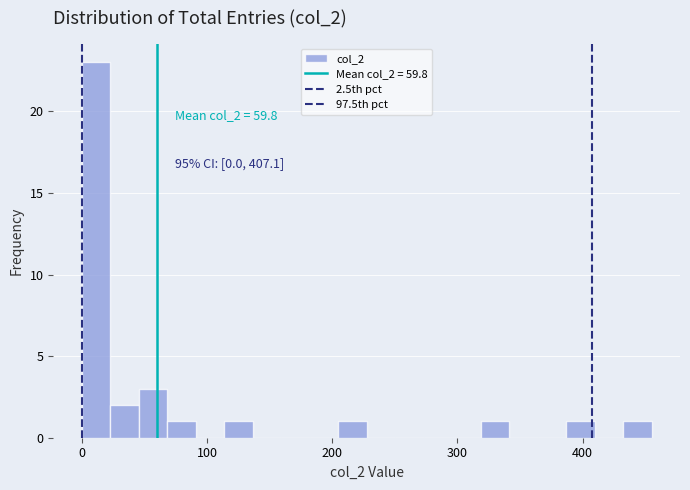

Read against the x-axis, roughly where is the centre of the tallest bar?

10